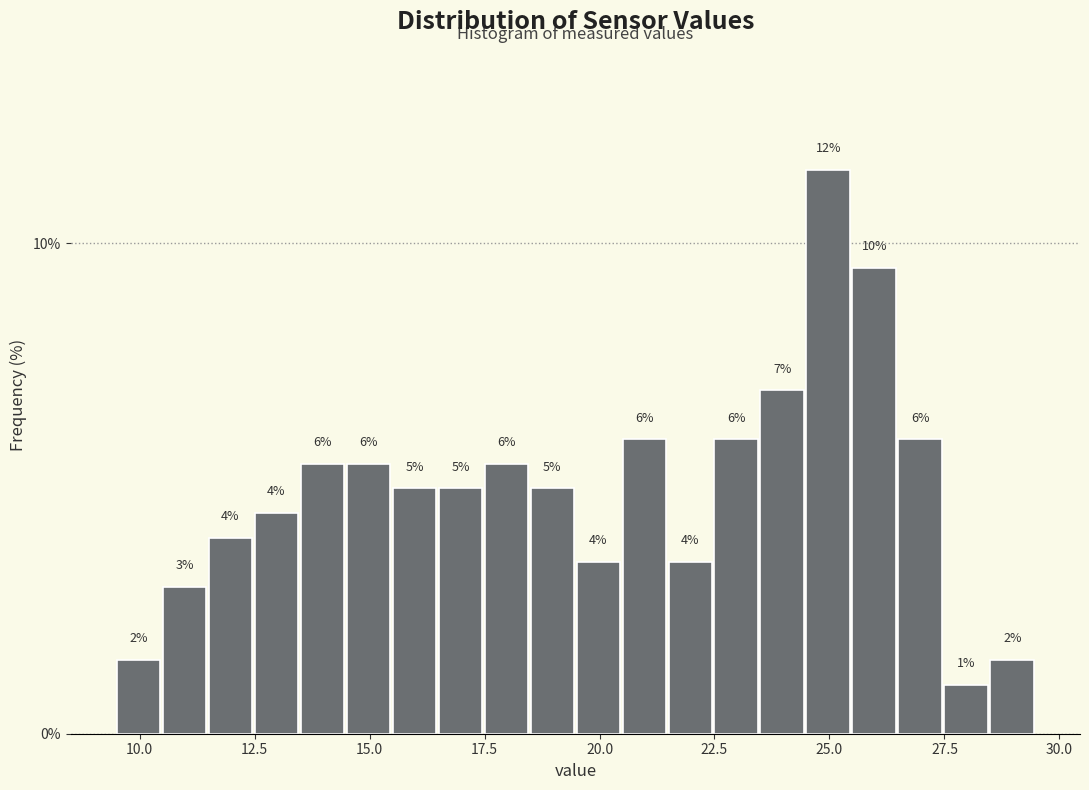

Read against the x-axis, roughly where is the centre of the tallest bar?

25.0